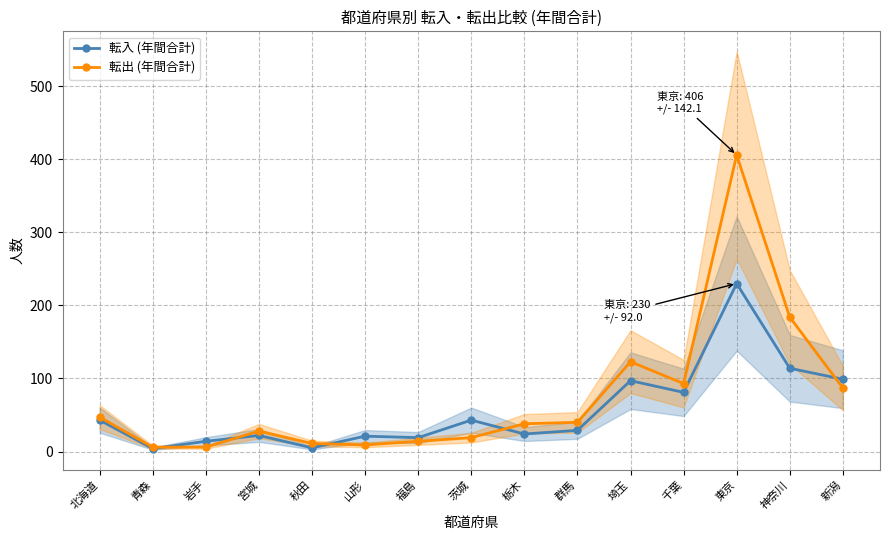

What is the label of the 15th point from the right?

北海道